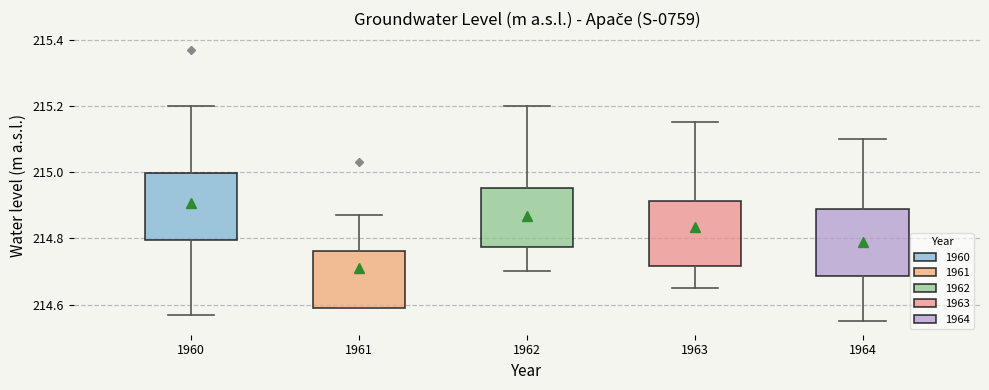

Reading left to right, transcribe this box plot: for each box, give where its median line is, the range the box spans, and where its two whiskers end, as read against the y-axis. The values are not printed on the chart, so give them approximately, as read against the axis.

1960: median 214.86, box 214.80 to 215.00, whiskers 214.58 to 215.20
1961: median 214.70, box 214.60 to 214.76, whiskers 214.60 to 214.88
1962: median 214.82, box 214.78 to 214.96, whiskers 214.70 to 215.20
1963: median 214.82, box 214.72 to 214.92, whiskers 214.66 to 215.16
1964: median 214.76, box 214.68 to 214.90, whiskers 214.56 to 215.10